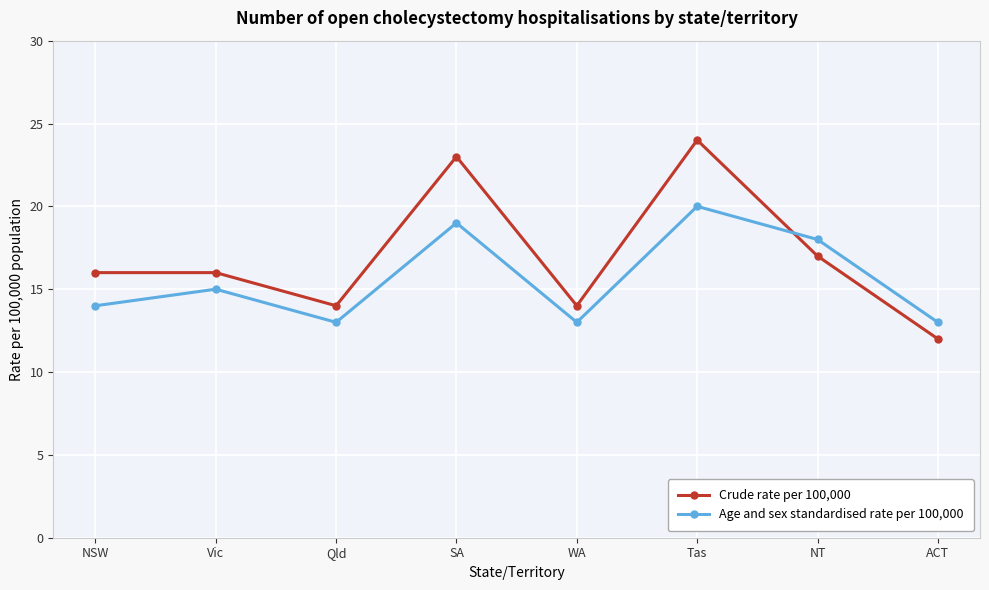

Is this an area chart (filled region under the line)?

No